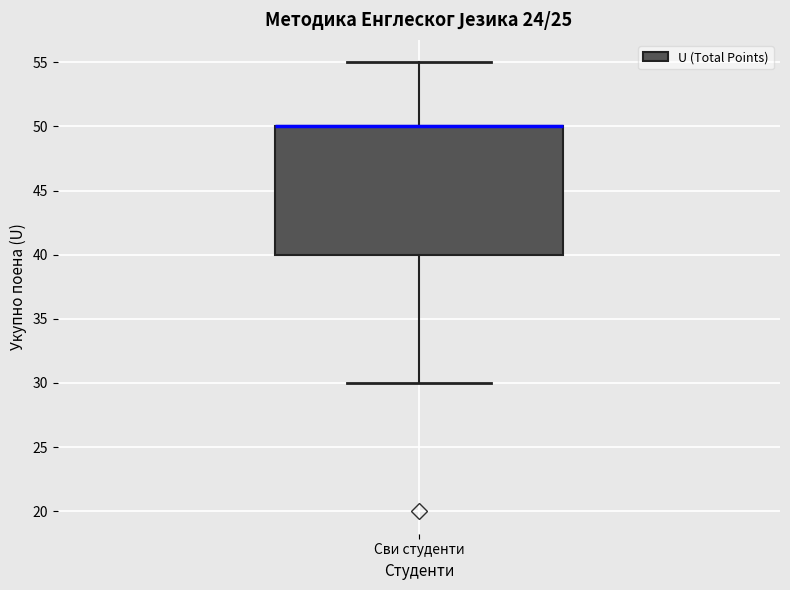

Read this box plot against the y-axis: the position of the median line, the range covered by the box, and the ends of both whiskers. The values are not printed on the chart, so give them approximately, as read against the axis.

median 50 (drawn on the box's upper edge), box 40 to 50, whiskers 30 to 55